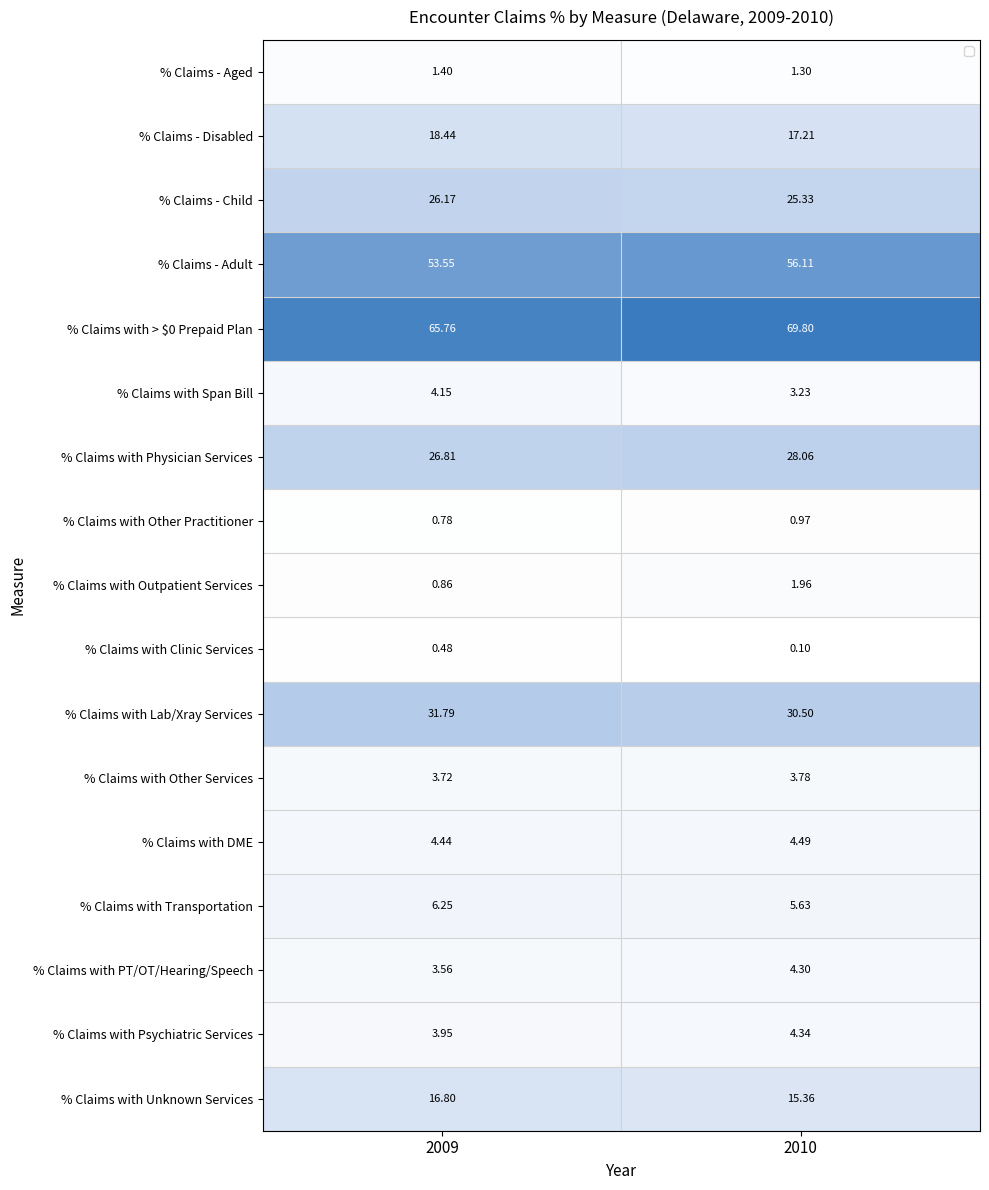

Is the value of % Claims with Physician Services at 2009 greater than the value of % Claims - Aged at 2010?

Yes